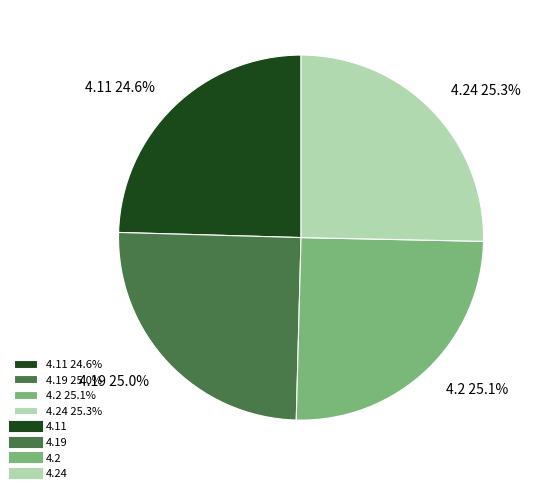

How many segments does this pie chart have?

4